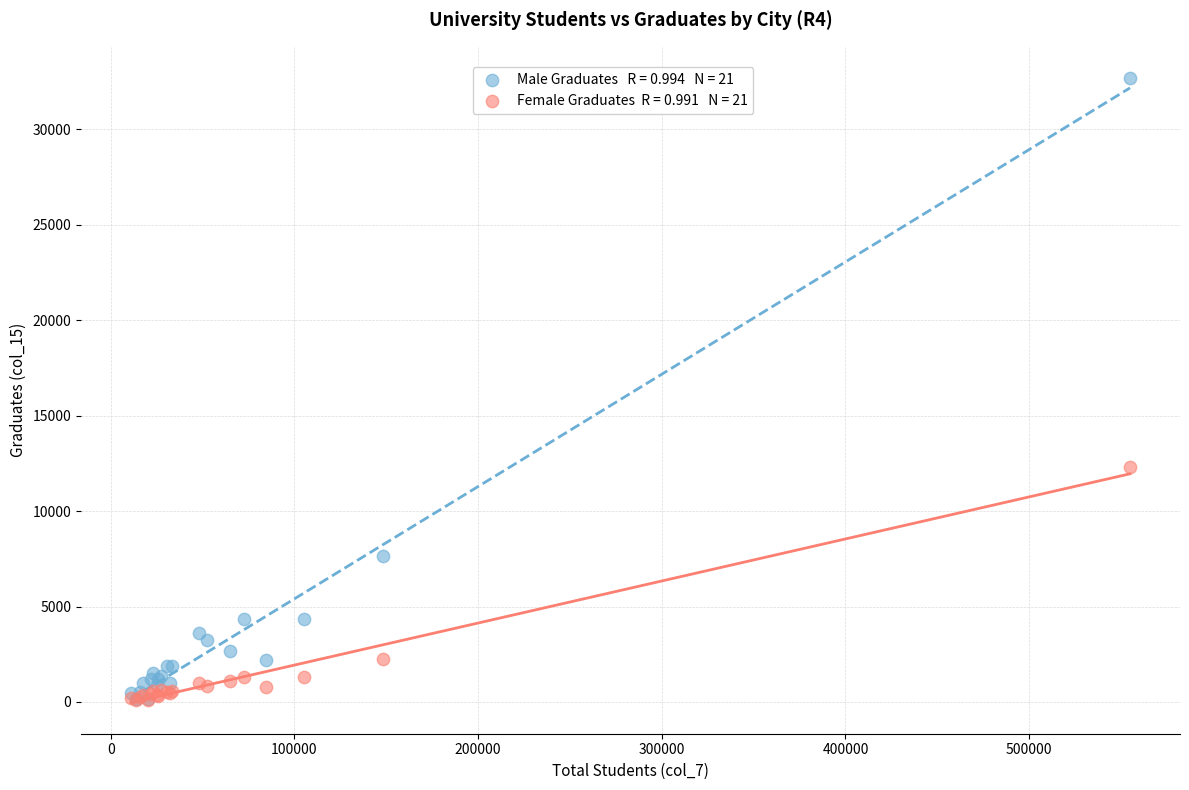

Across all series, what Y value is closest to 16397?

12335